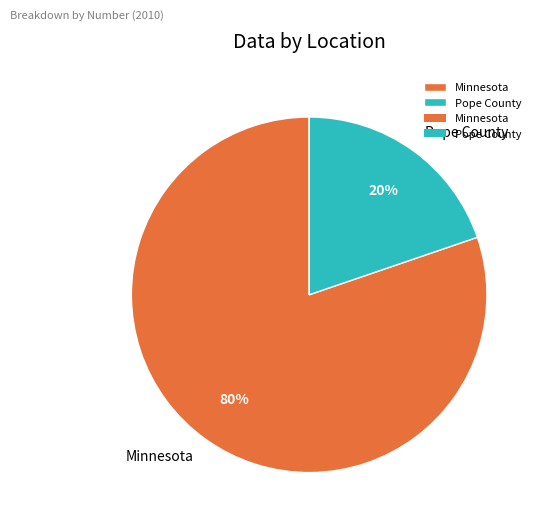

To the nearest percent, what portion does Minnesota represent?

80%